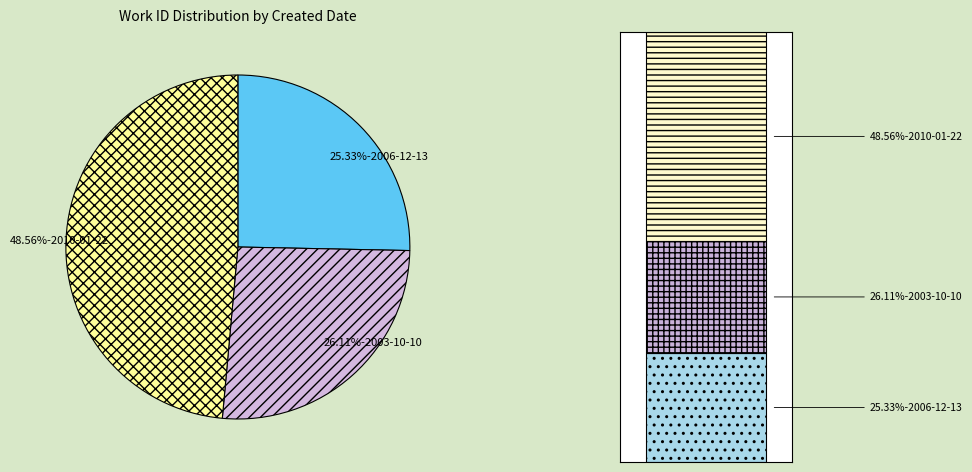

Combined, do 2006-12-13 and 2010-01-22 account for over 50%?

Yes